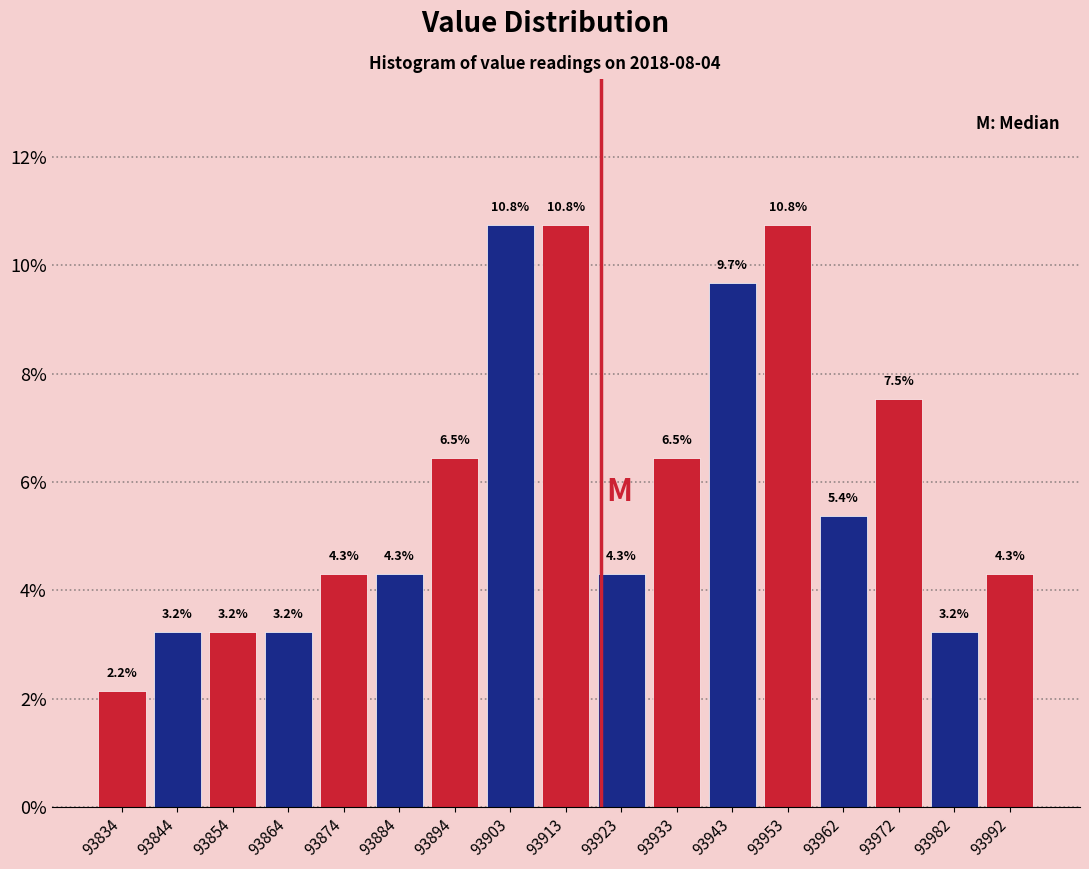

Reading left to right, list every bar in this chart as the range it spans on the x-axis followed by its height. The bar edges are not printed on the chart, so give them approximately, as read against the axis.

93830 to 93840: 2.2
93840 to 93850: 3.2
93850 to 93860: 3.2
93860 to 93869: 3.2
93869 to 93879: 4.3
93879 to 93889: 4.3
93889 to 93899: 6.5
93899 to 93909: 10.8
93909 to 93919: 10.8
93919 to 93929: 4.3
93929 to 93938: 6.5
93938 to 93948: 9.7
93948 to 93958: 10.8
93958 to 93968: 5.4
93968 to 93978: 7.5
93978 to 93988: 3.2
93988 to 93997: 4.3